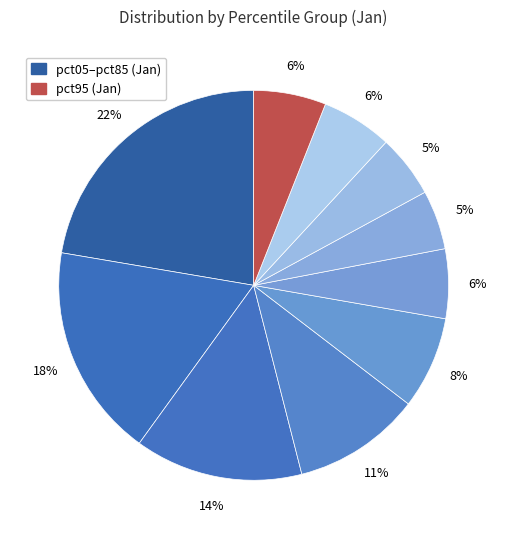

Is there a majority slice in this chart?

No